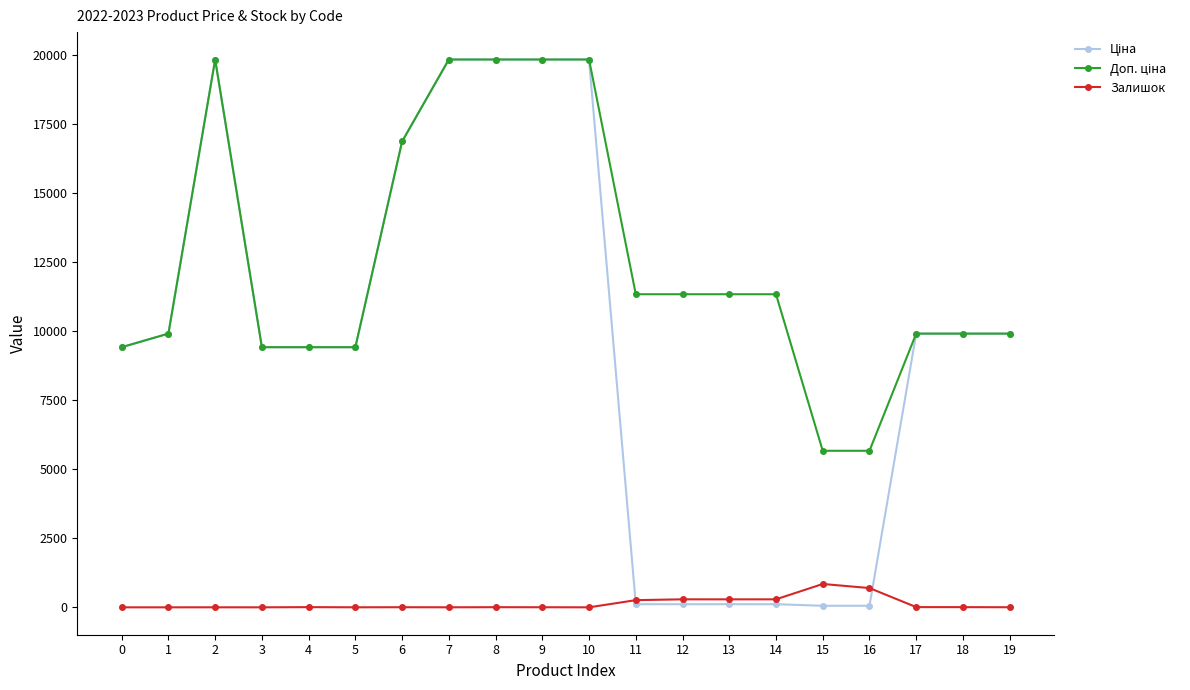

What is the greatest value displayed?

19831.1